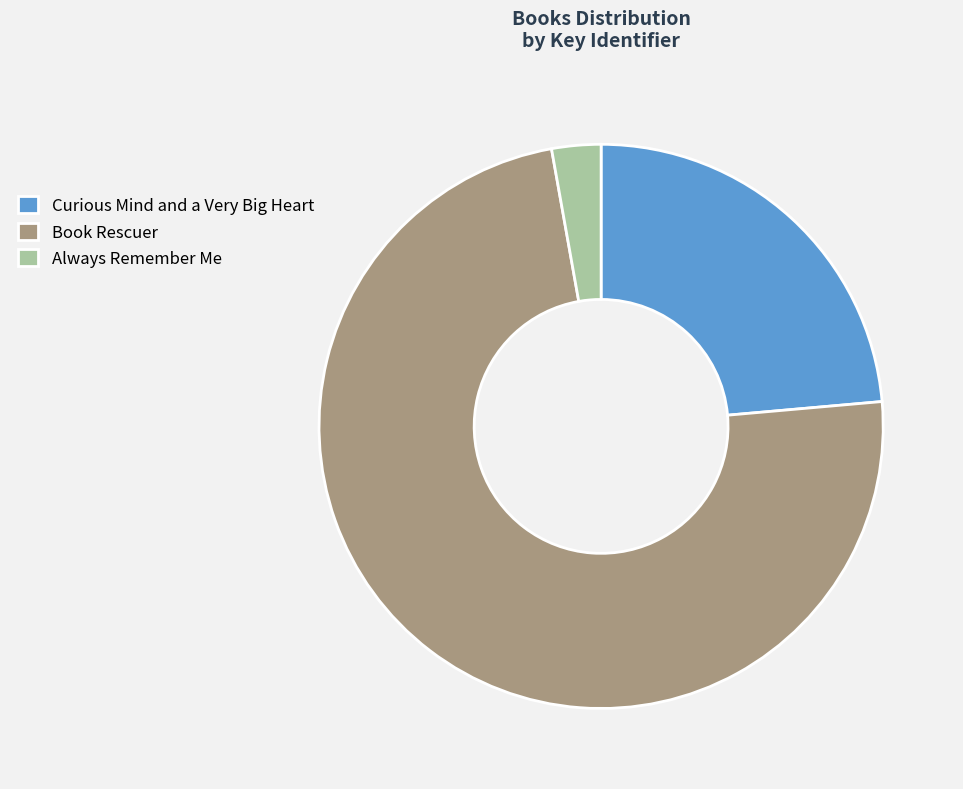

Which slice represents more than half of the pie?

Book Rescuer